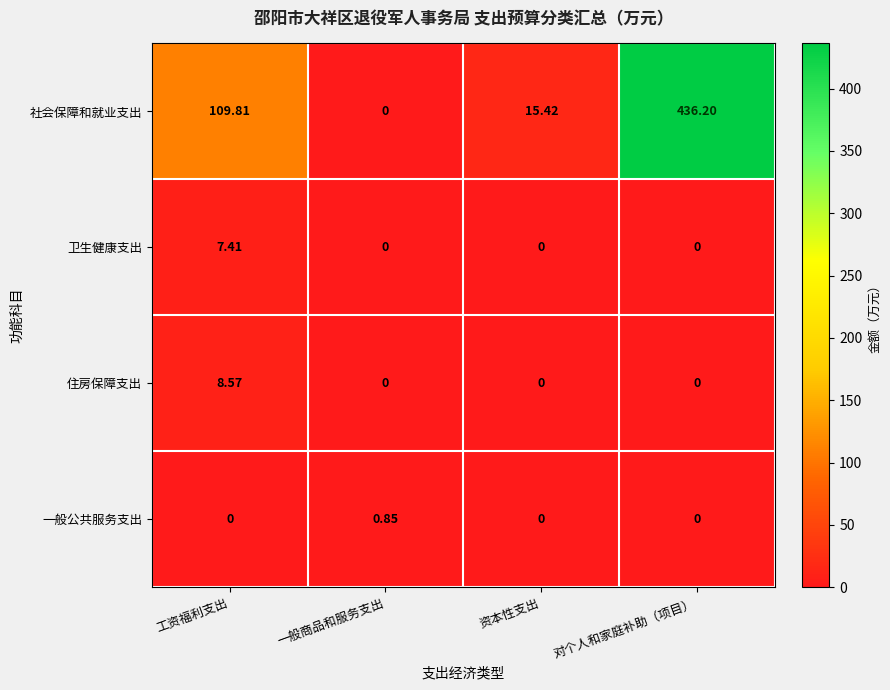

List the series in order of their peak value, lowest first.

一般公共服务支出, 卫生健康支出, 住房保障支出, 社会保障和就业支出